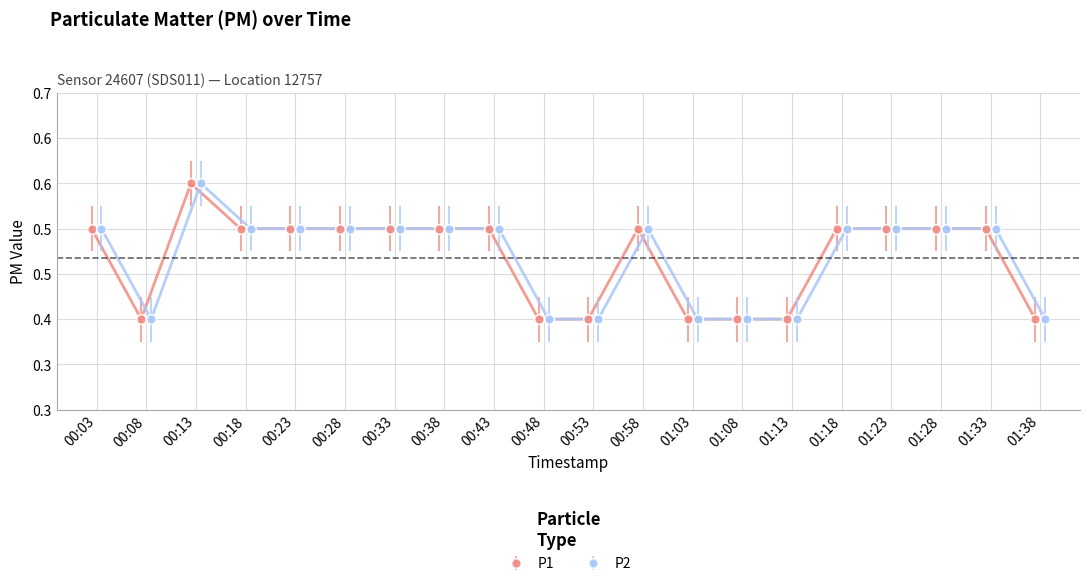

What is the minimum value for P1?

0.4